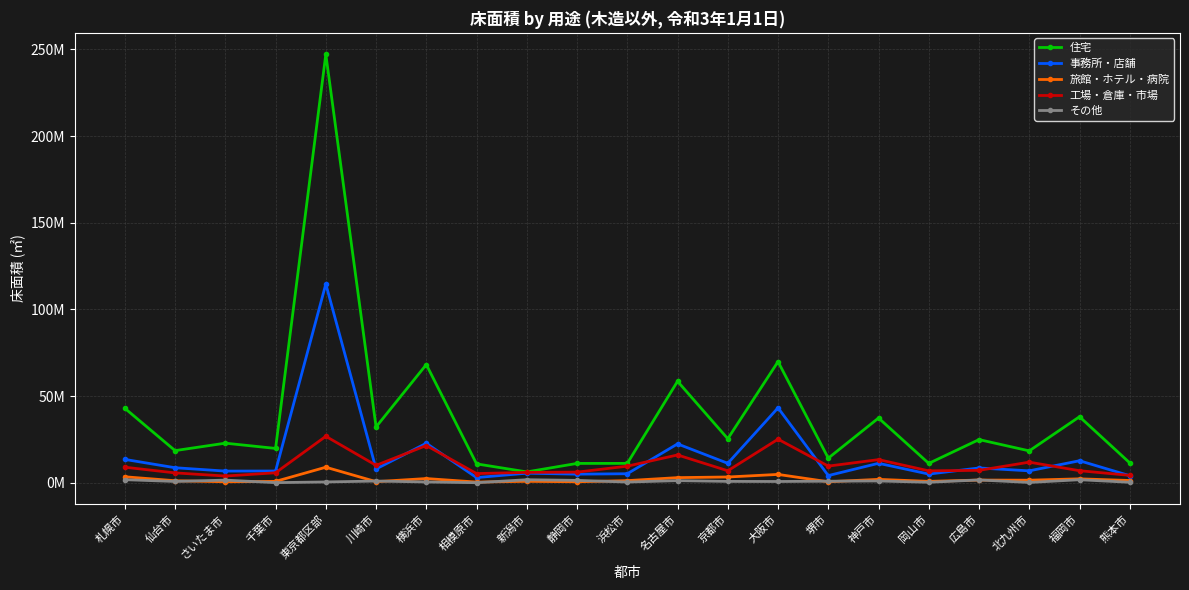

Is this an area chart (filled region under the line)?

No